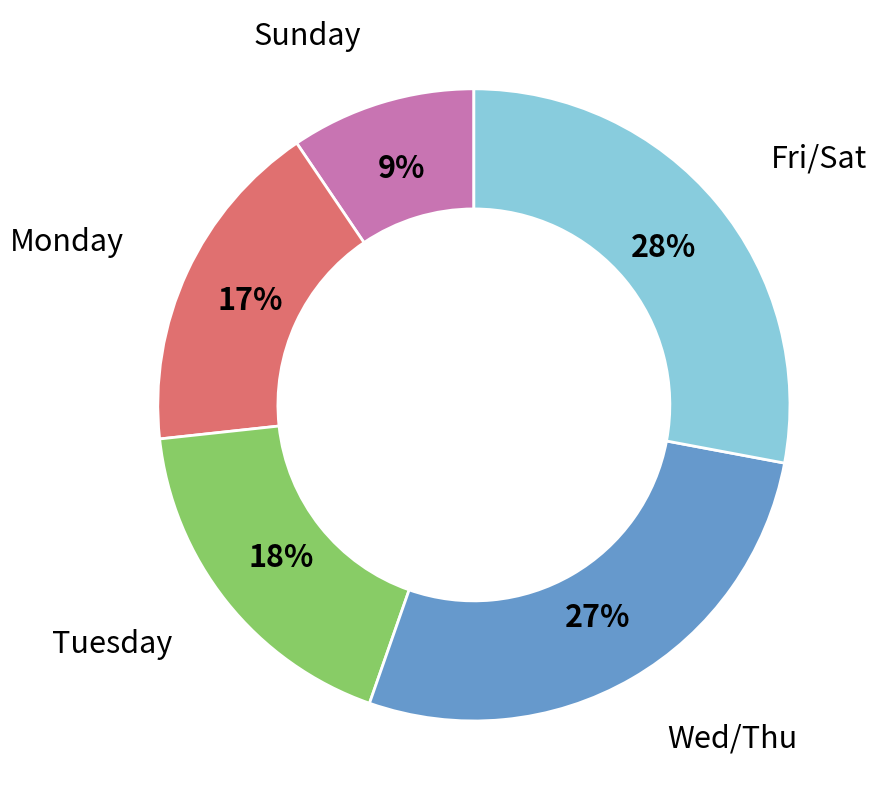

Approximately how many times larger is the value at Sunday compared to Wed/Thu?

0.3